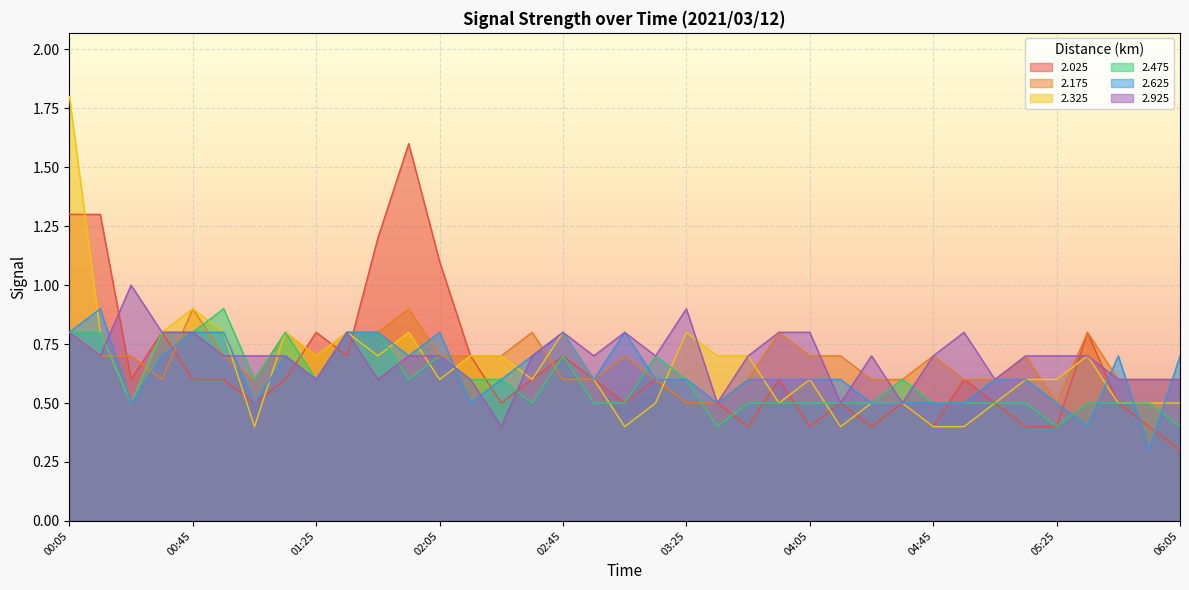

Does the chart display data point markers on the line(s)?

No